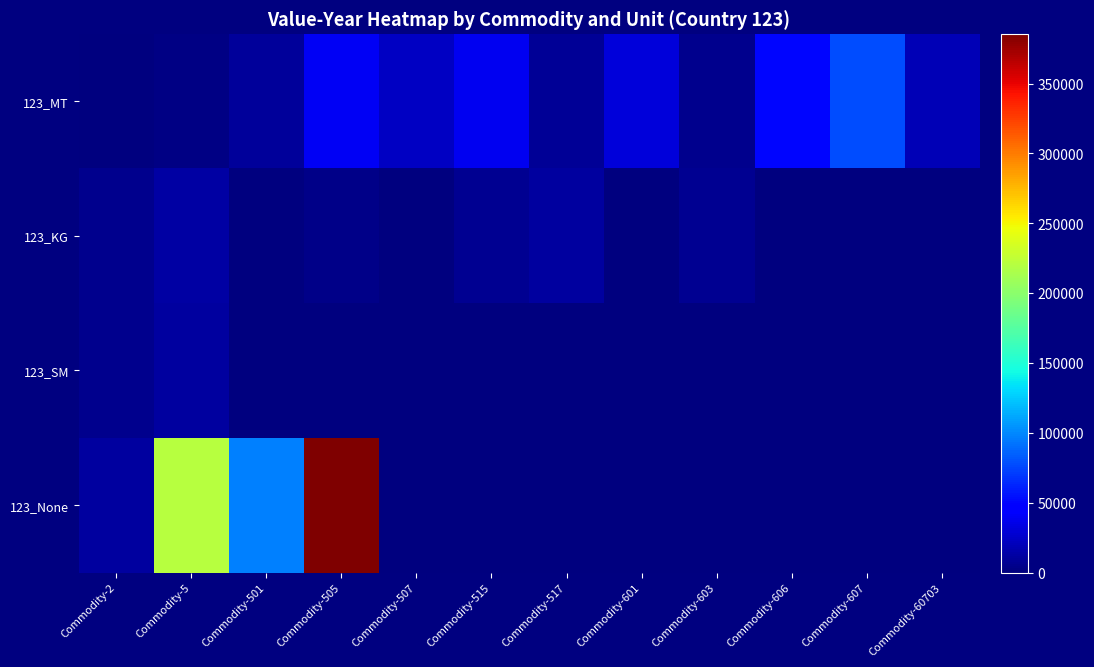

Which category has the highest value across all series?

Commodity-505